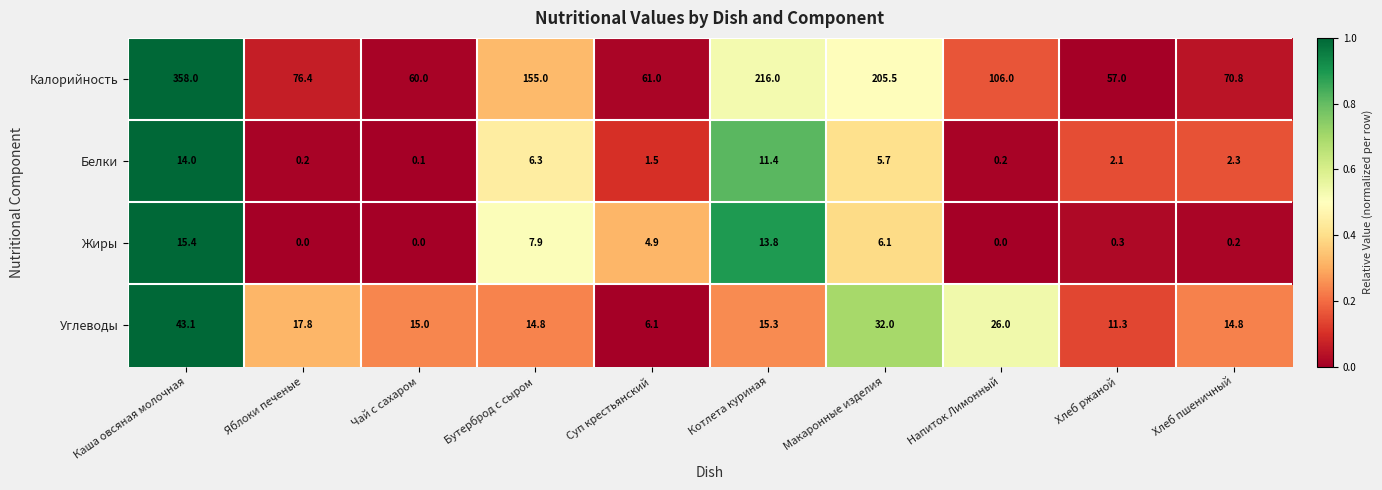

Count the number of categories in the chart.

10